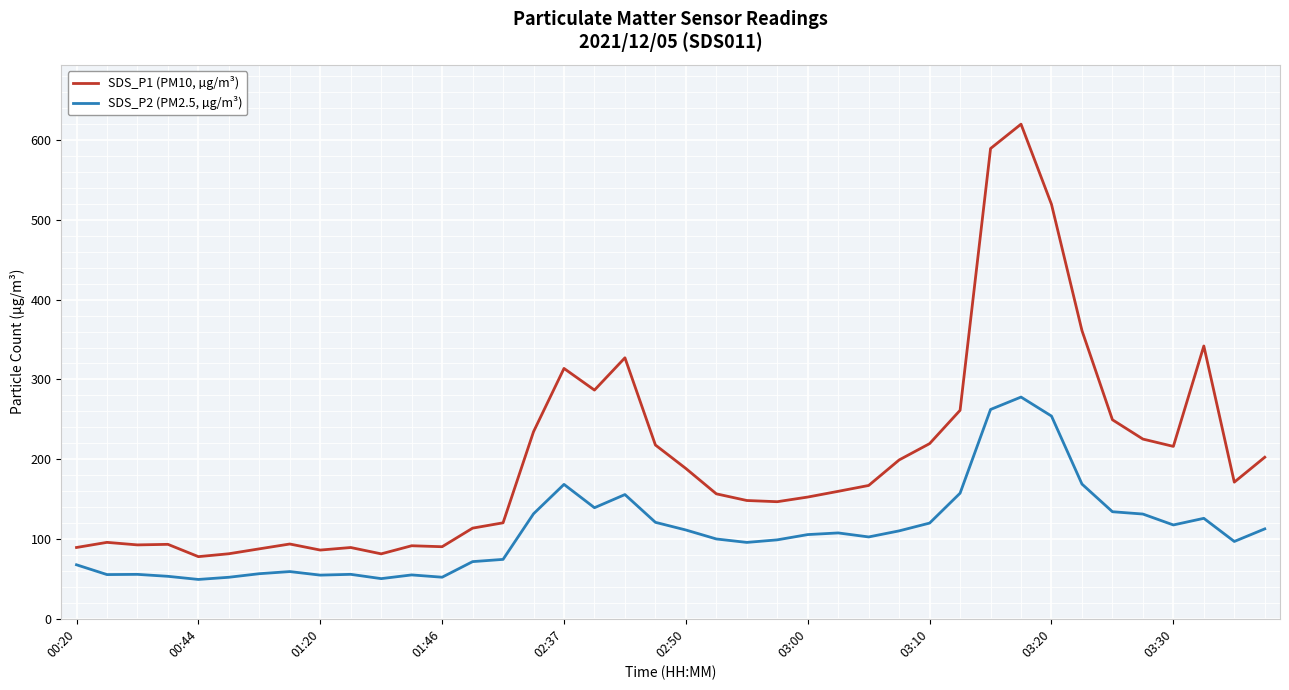

Rank the series by their maximum value, from highest to lowest.

SDS_P1 (PM10, µg/m³), SDS_P2 (PM2.5, µg/m³)